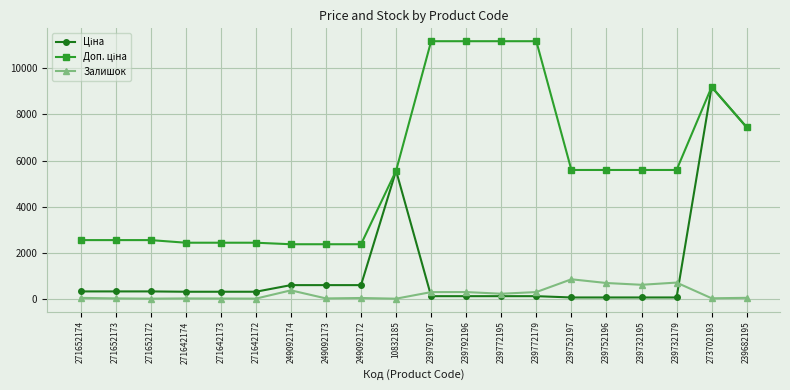

What is the difference between the highest and lowest values at 249092174?

2001.5